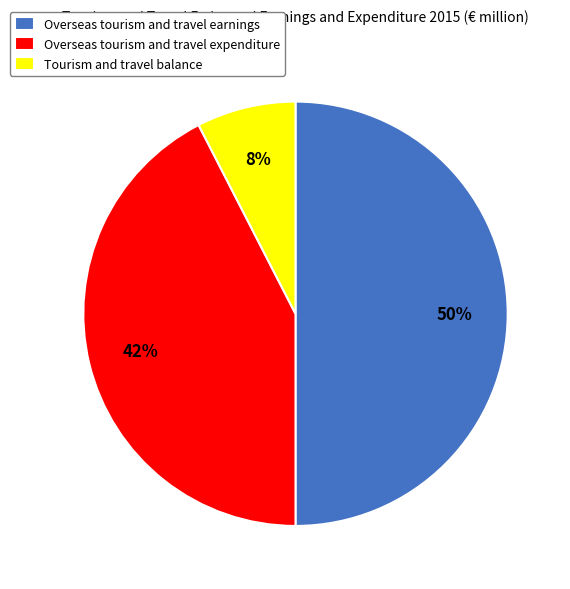

Count the number of slices in the pie.

3